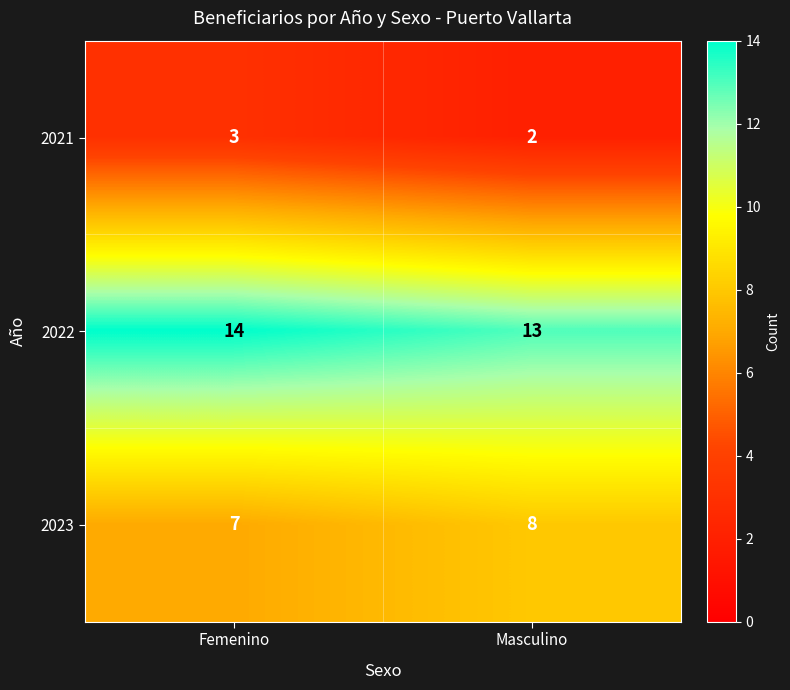

At which category does the chart reach its peak across all series?

Femenino